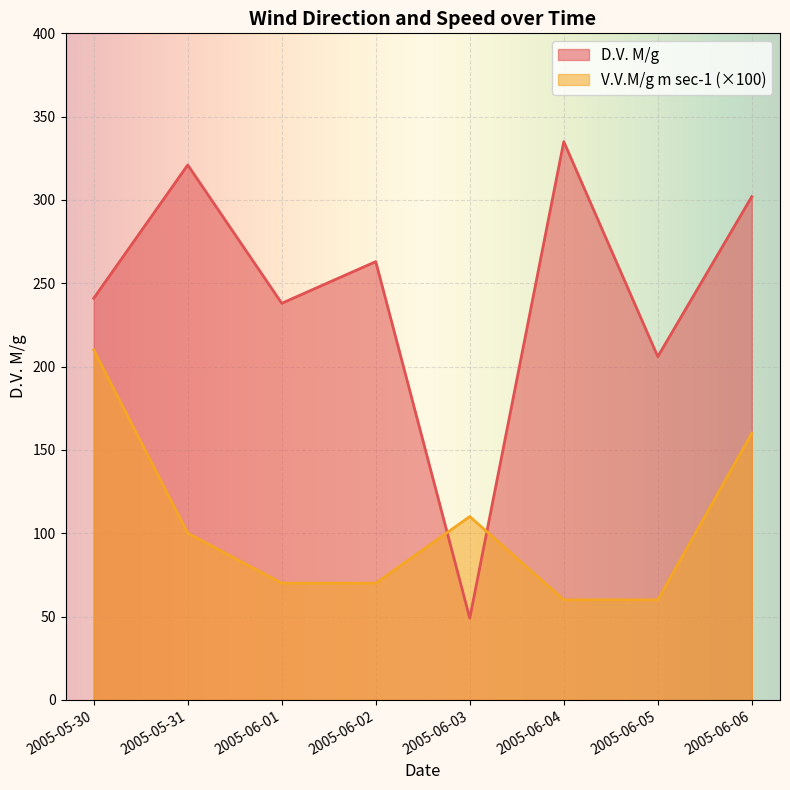

Between 2005-06-03 and 2005-06-05, which is larger?

2005-06-05